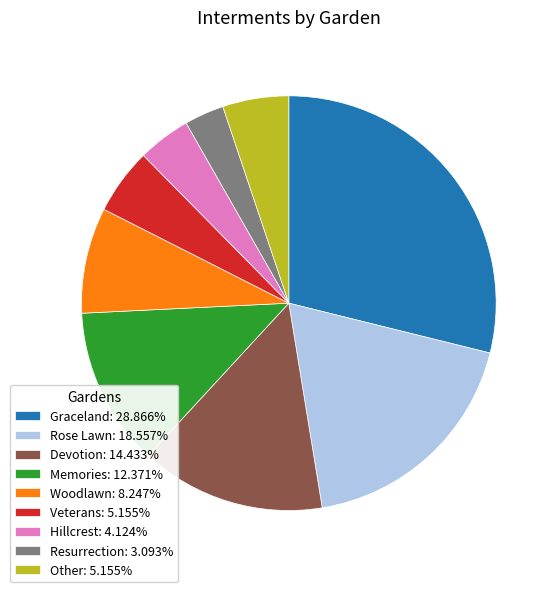

True or false: Memories accounts for 23% of the total.

False